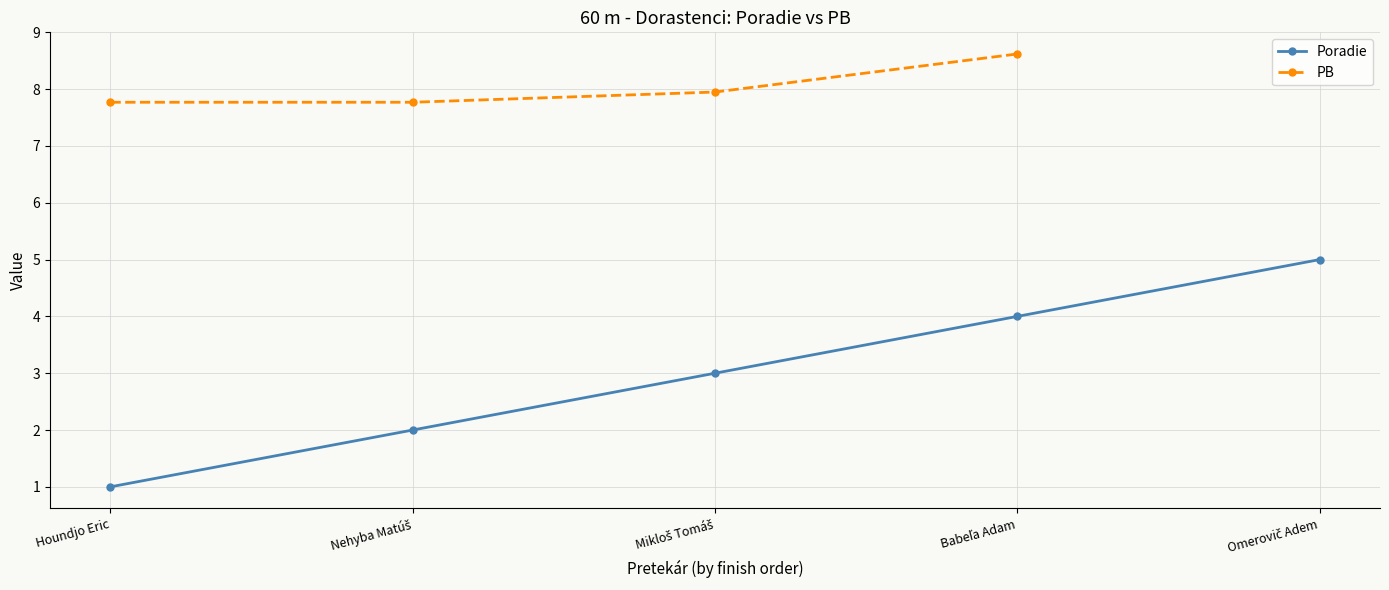

At which label does PB reach its minimum?

Houndjo Eric